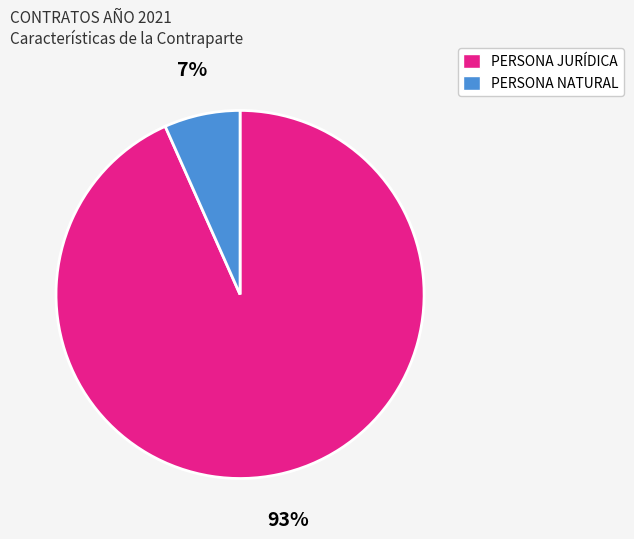

Which category has the biggest portion of the pie?

PERSONA JURÍDICA